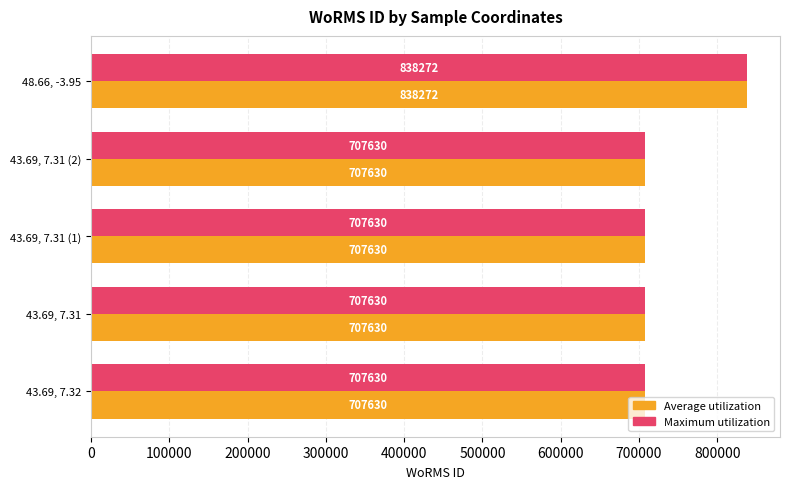

What is the sum of the Average utilization values at 43.69, 7.31 and 43.69, 7.31 (2)?

1415260